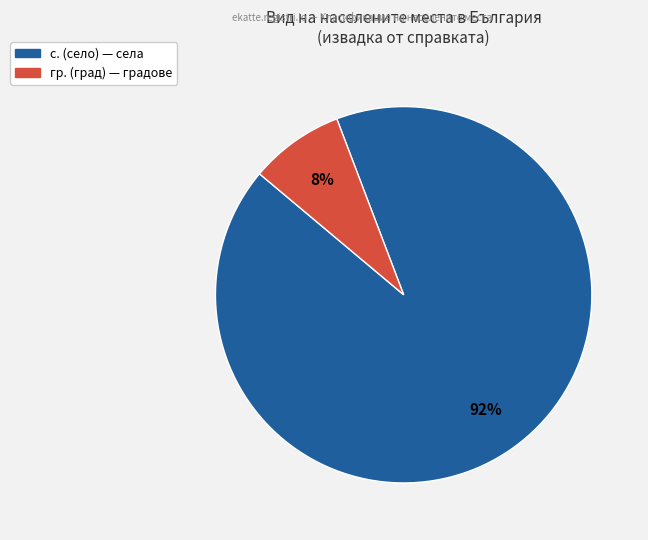

To the nearest percent, what is the difference between the largest and smallest slice percentages?

84%